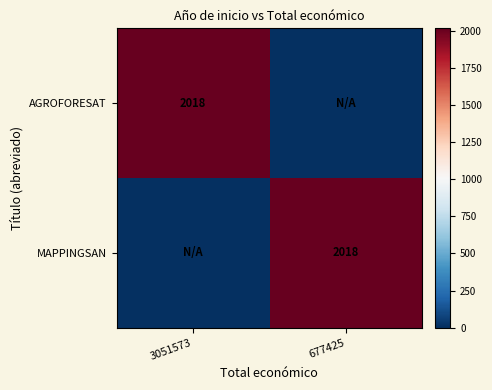

Count the number of data series in this chart.

2